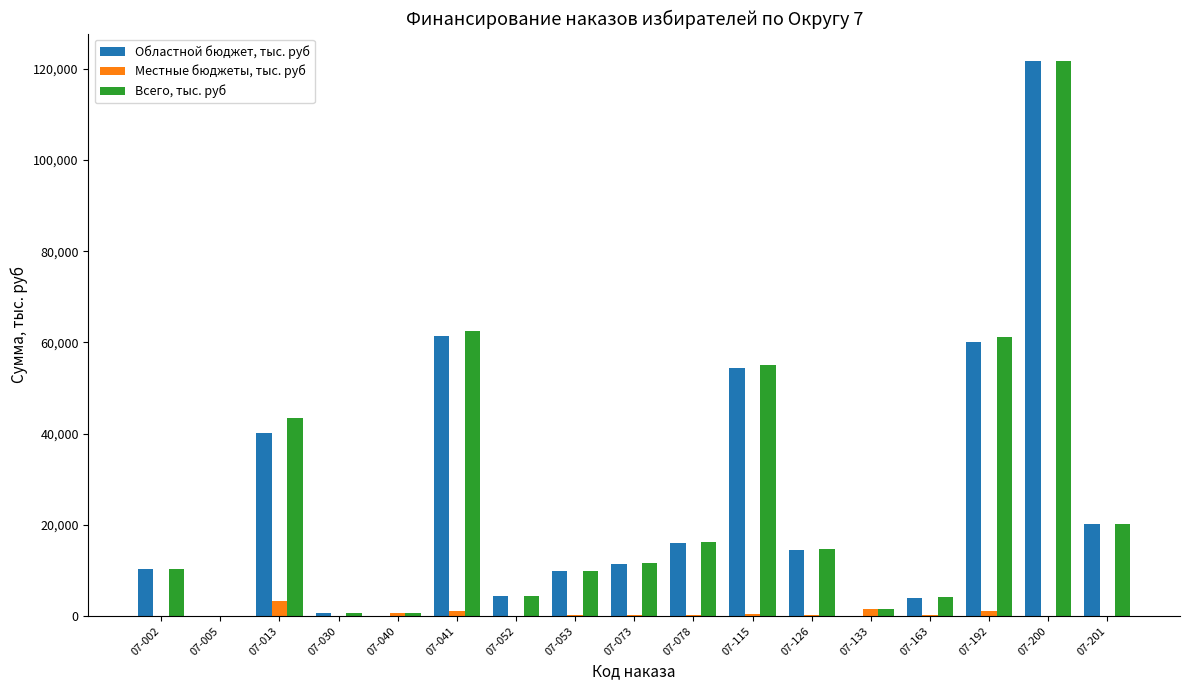

What is the total value across all series at 07-163?

8171.2